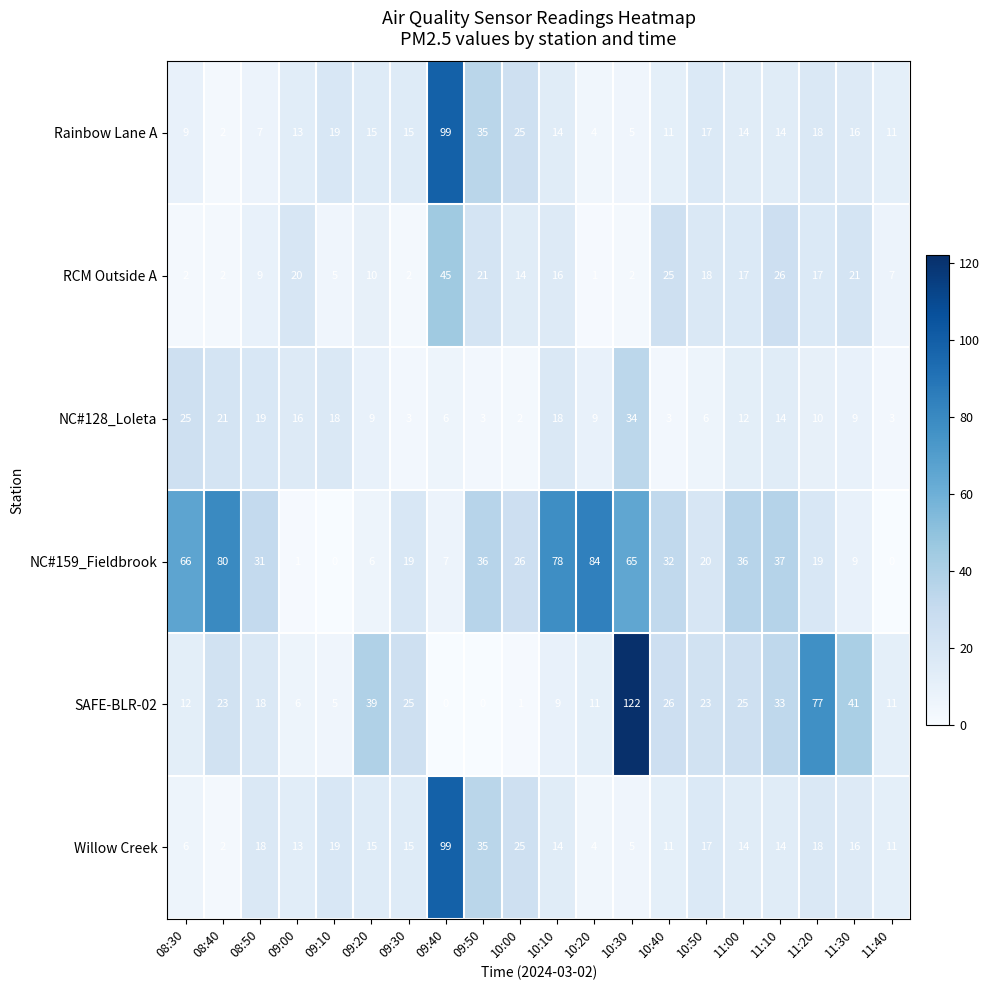

At how many categories does at least one series exceed 49?

7